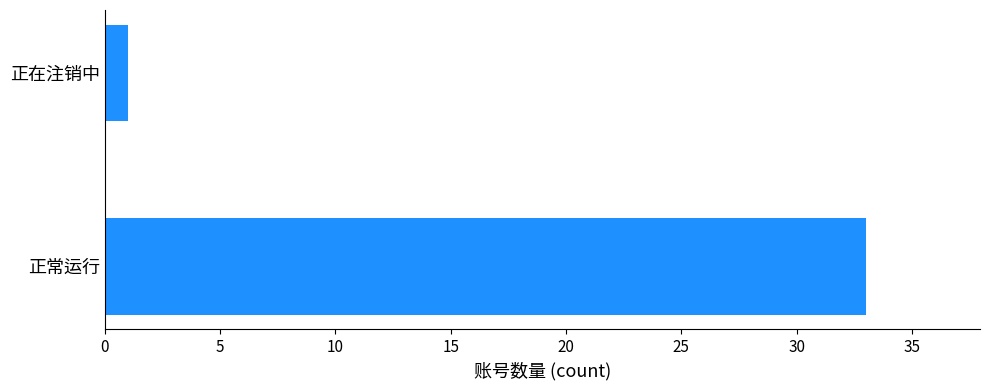

How many values are below 33?

1